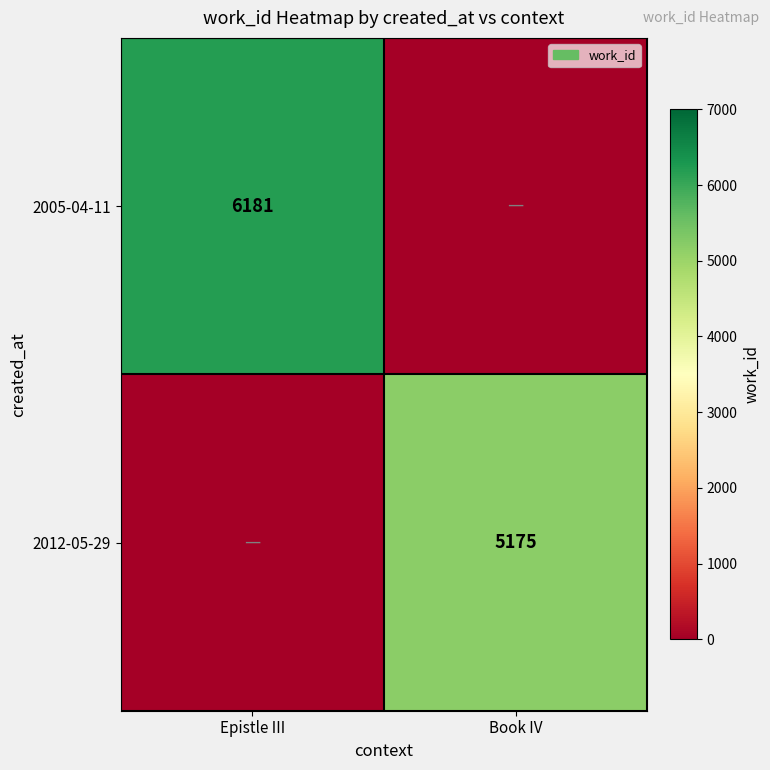

True or false: 2005-04-11 has a value of 6181 at Epistle III.

True